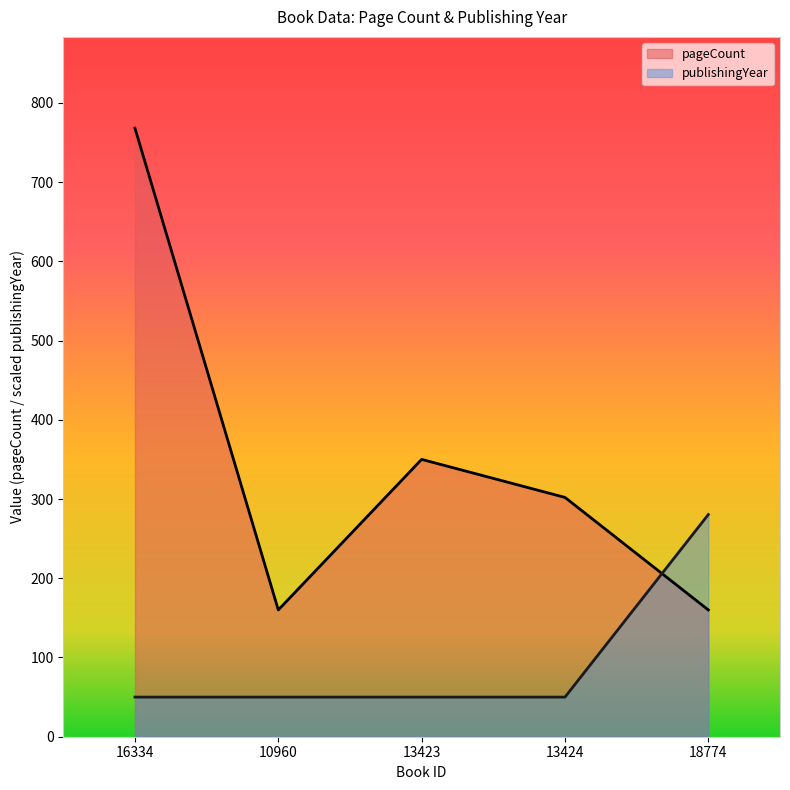

Rank the series by their maximum value, from highest to lowest.

pageCount, publishingYear